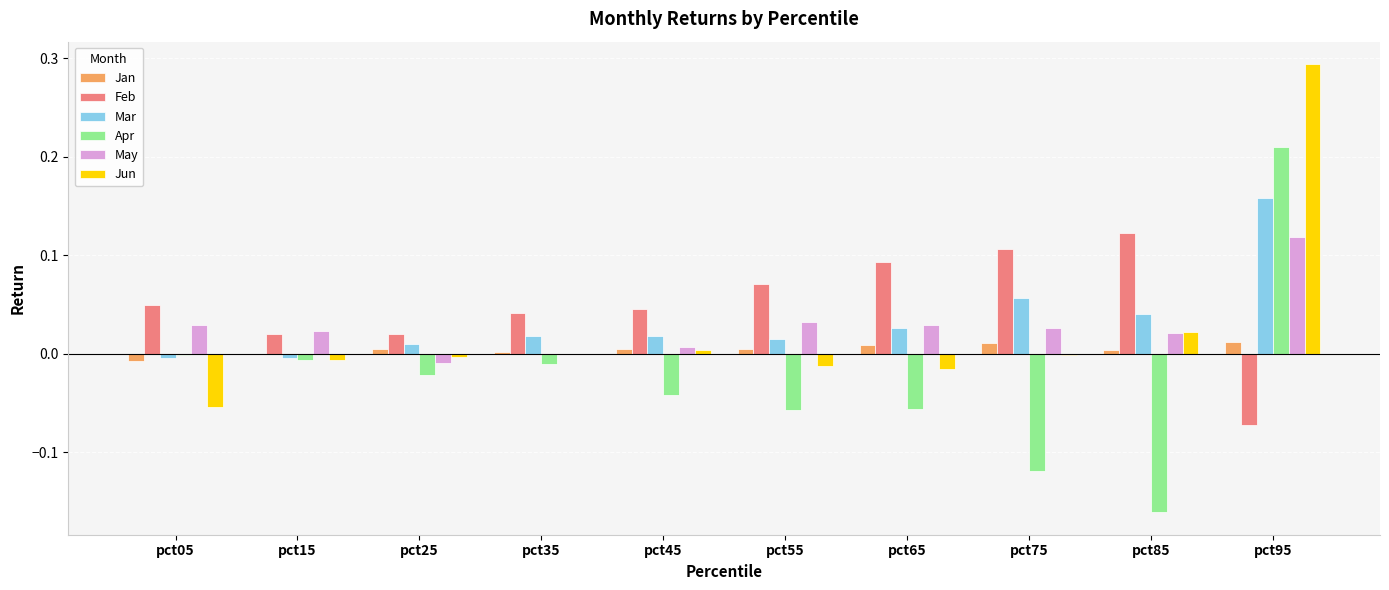

At which category is the sum across all series the highest?

pct95